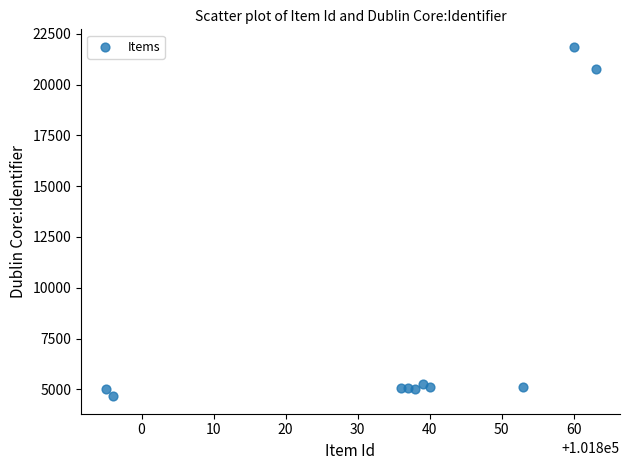

What is the average X value?

101836